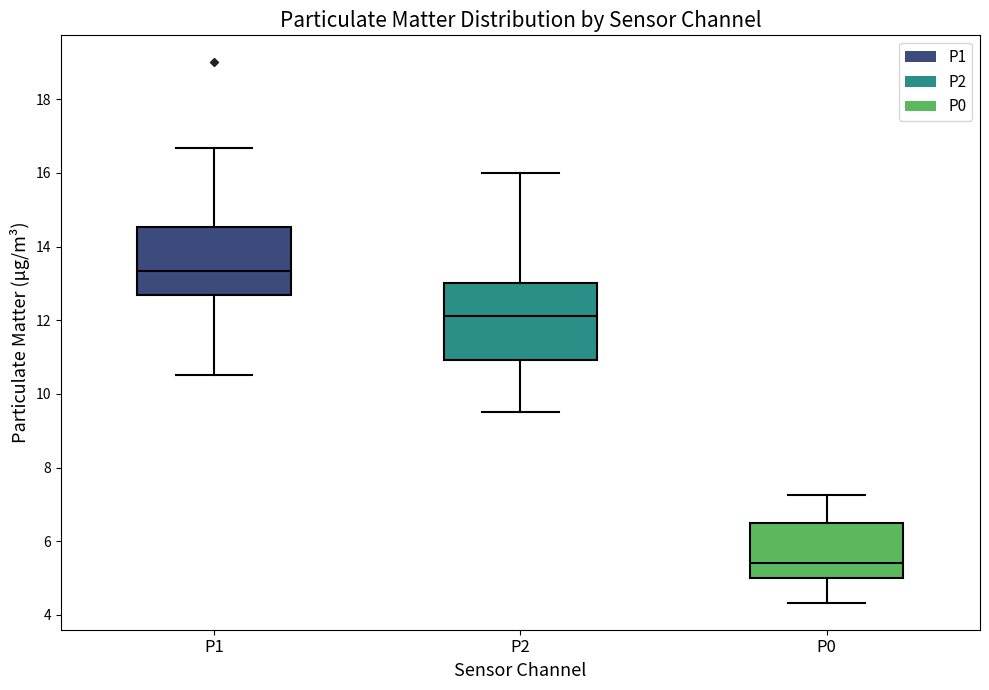

Which box's median line is the highest?

P1